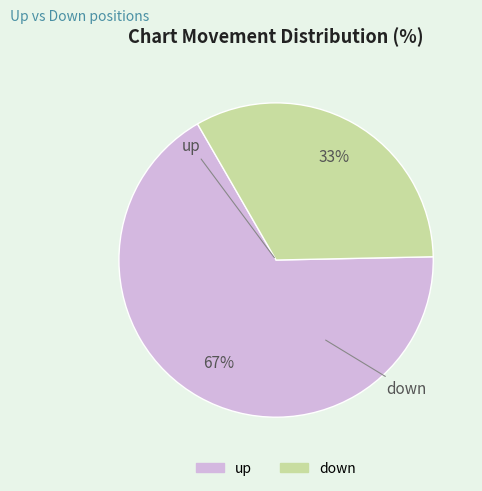

The down slice represents 33% of the pie. True or false?

True